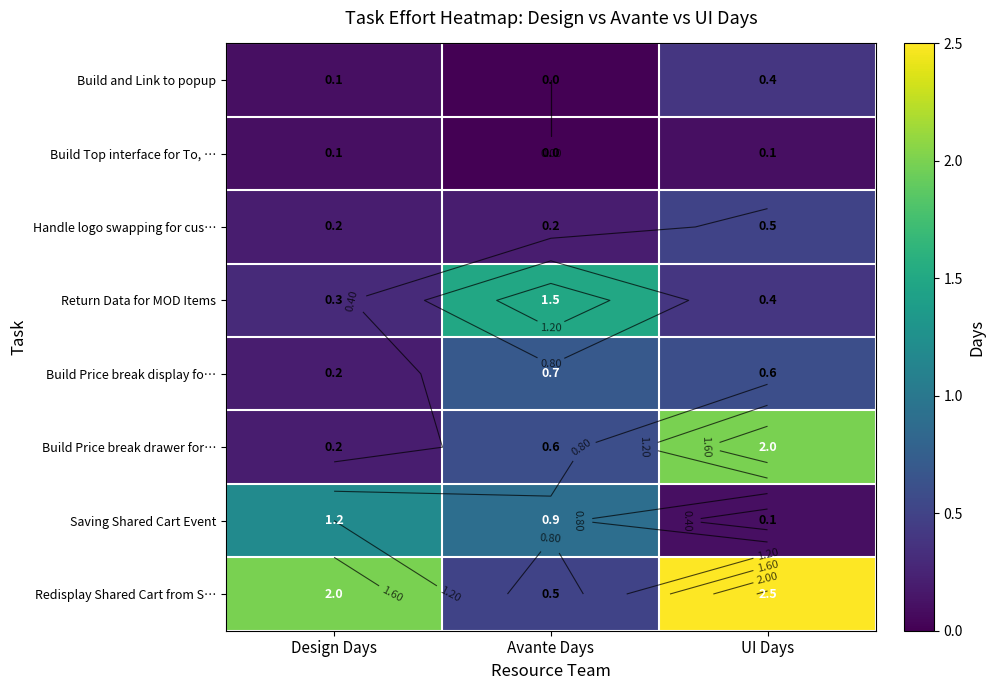

At Avante Days, list the series in order from smallest to largest.

Build and Link to popup, Build Top interface for To, …, Handle logo swapping for cus…, Redisplay Shared Cart from S…, Build Price break drawer for…, Build Price break display fo…, Saving Shared Cart Event, Return Data for MOD Items